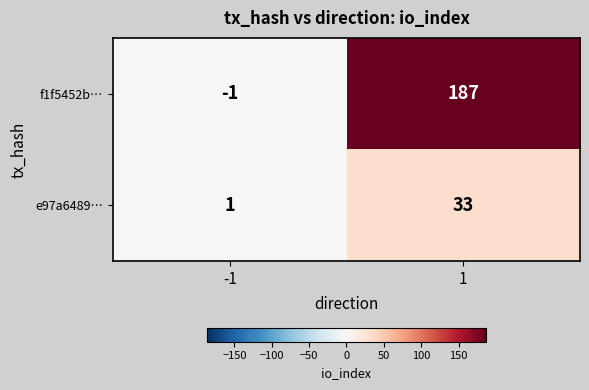

Which series has the largest total across all categories?

f1f5452b…